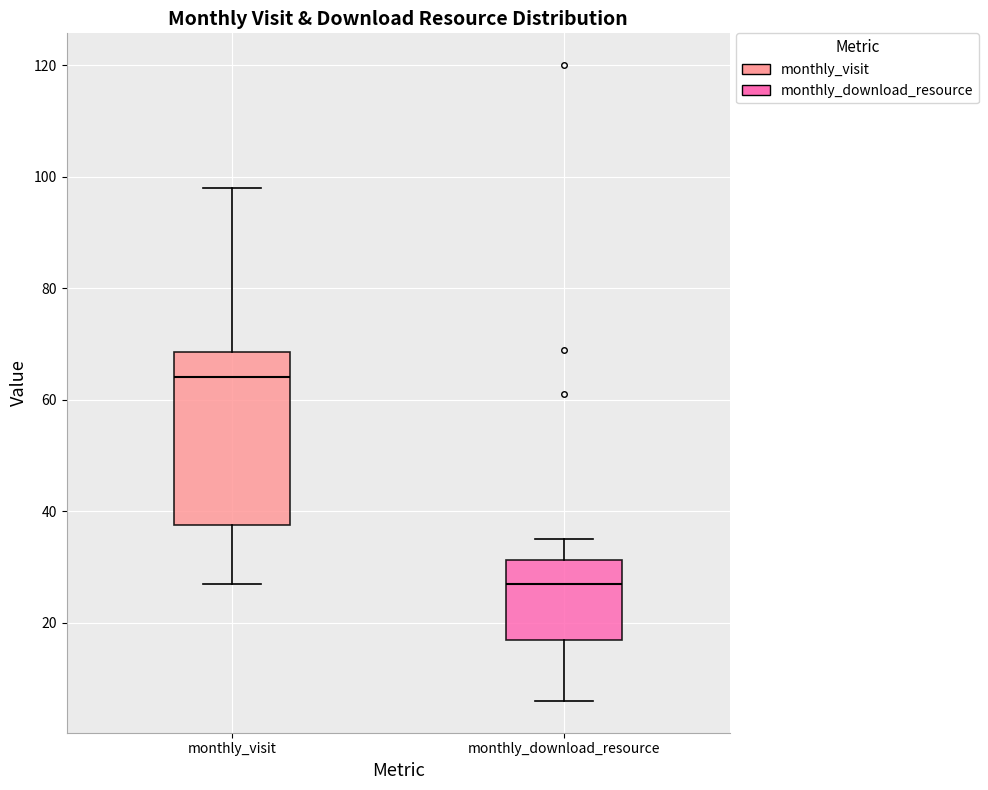

Reading left to right, transcribe this box plot: for each box, give where its median line is, the range the box spans, and where its two whiskers end, as read against the y-axis. The values are not printed on the chart, so give them approximately, as read against the axis.

monthly_visit: median 64, box 38 to 68, whiskers 28 to 98
monthly_download_resource: median 28, box 18 to 32, whiskers 6 to 36